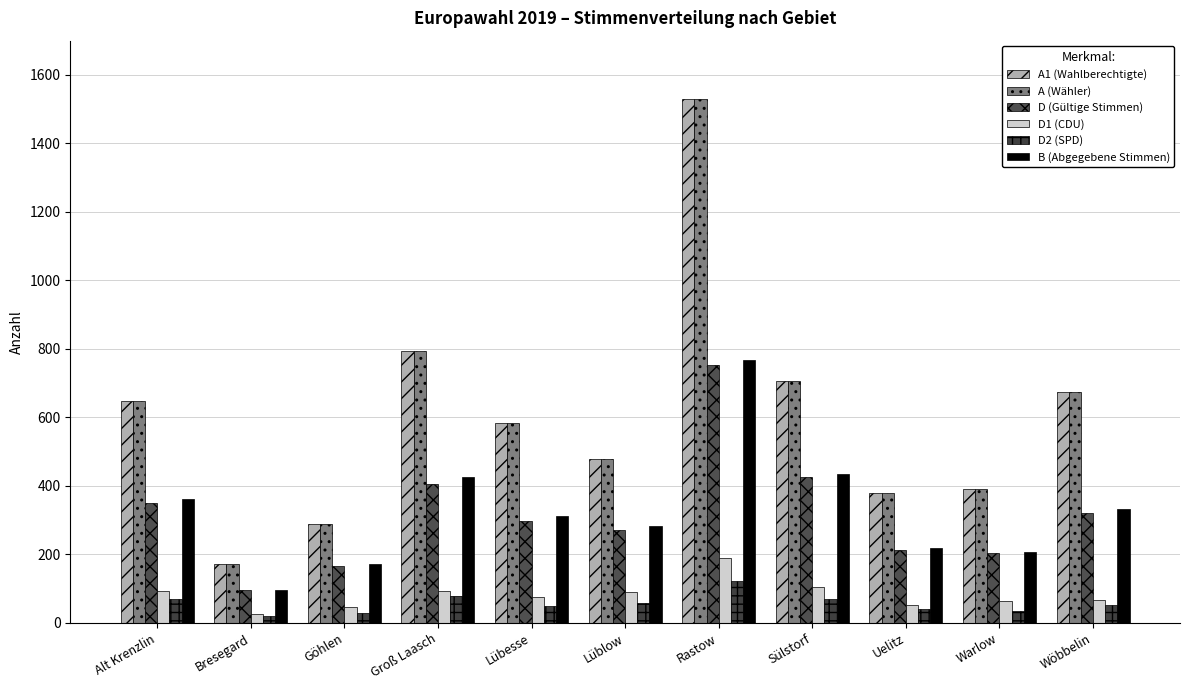

Are the bars horizontal?

No